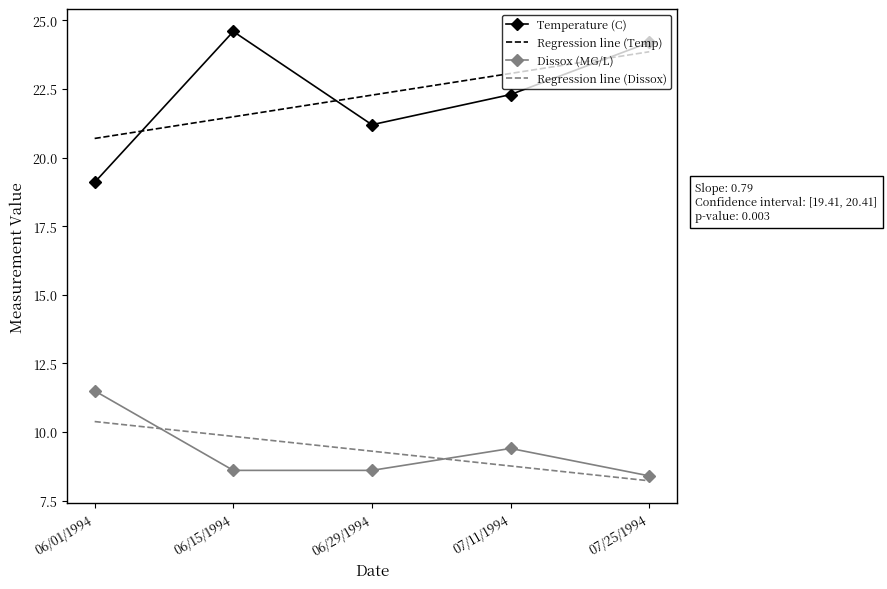

What is the spread (max minus min) of values at 07/25/1994?

16.0